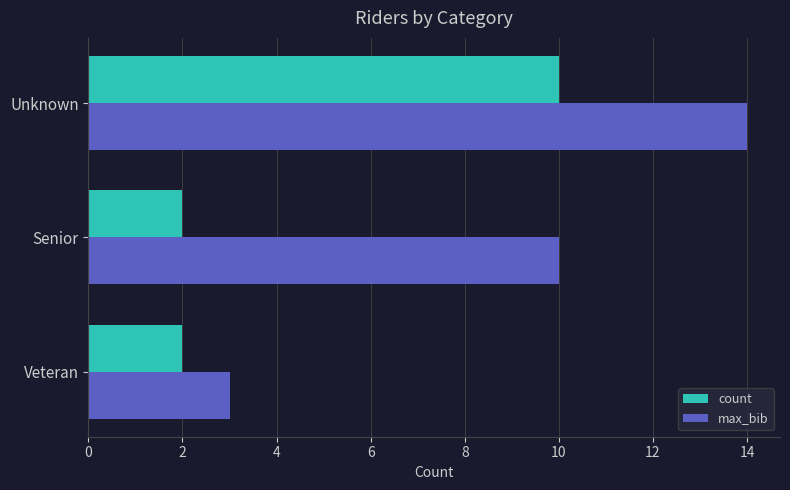

The value of max_bib at Senior is 3. True or false?

False